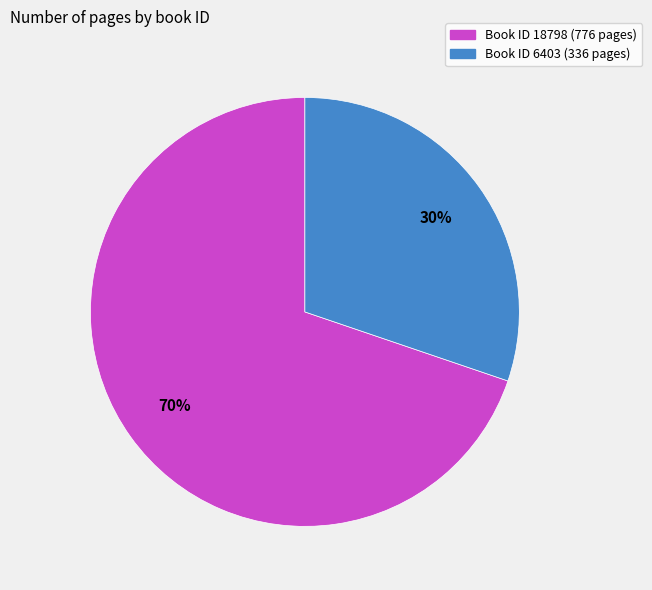

To the nearest percent, what is the average slice percentage?

50%